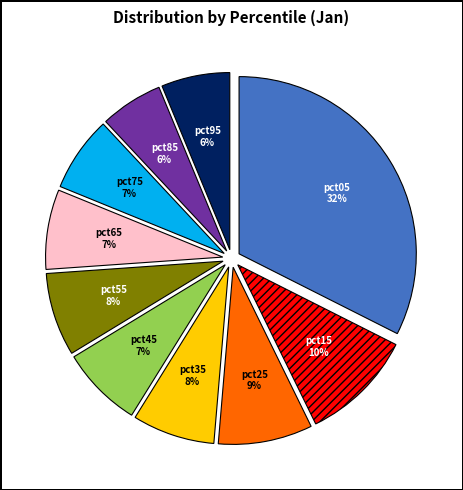

Does pct35 represent more than half of the total?

No